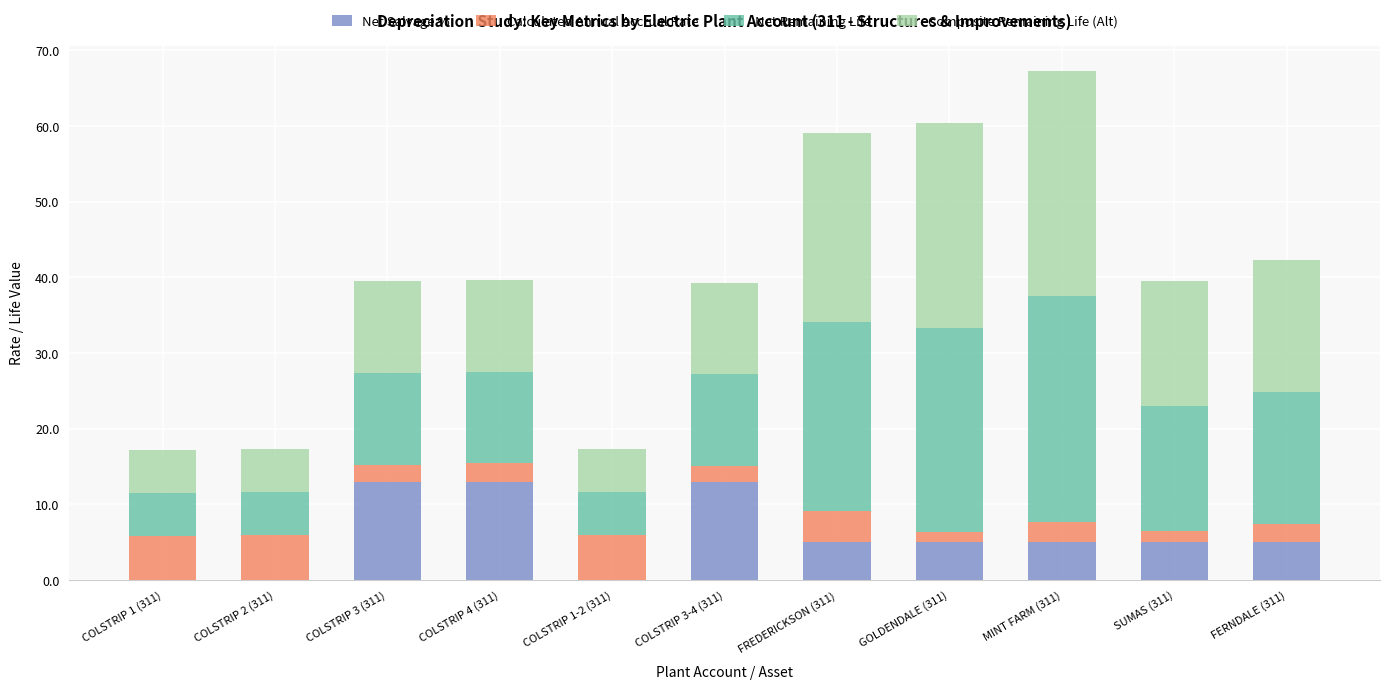

The Net Salvage % series shows 2.7 at FERNDALE (311). True or false?

False